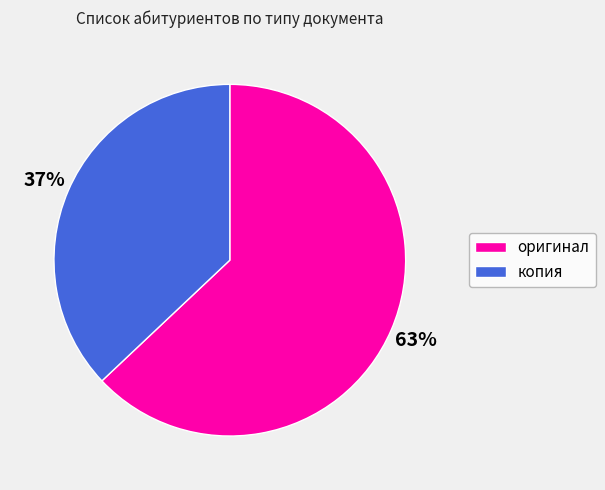

To the nearest percent, what is the average slice percentage?

50%